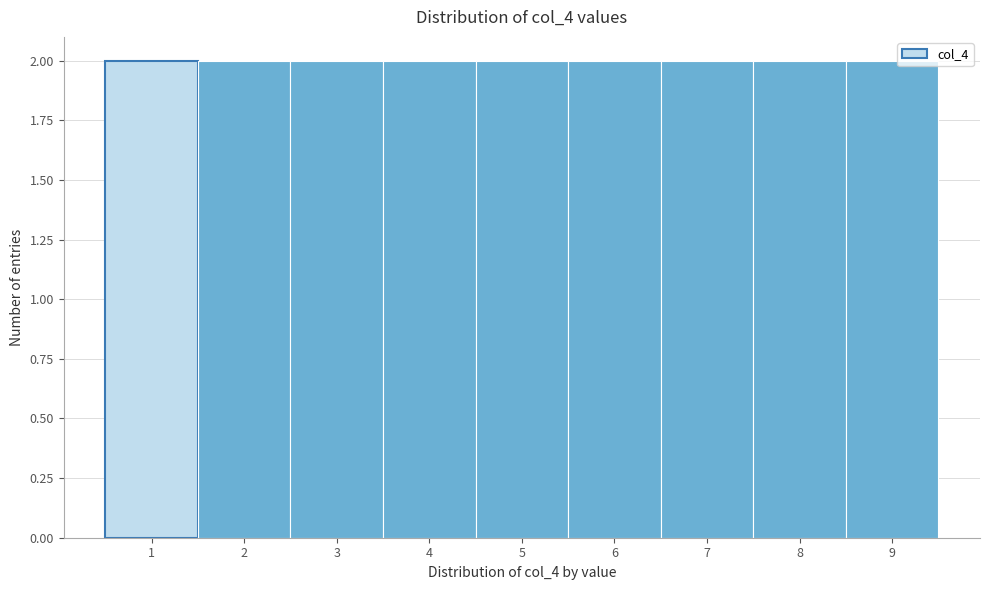

What is the height of the bar covering 4.5 to 5.5 on the x-axis? The values are not printed on the chart, so give them approximately, as read against the axis.

2